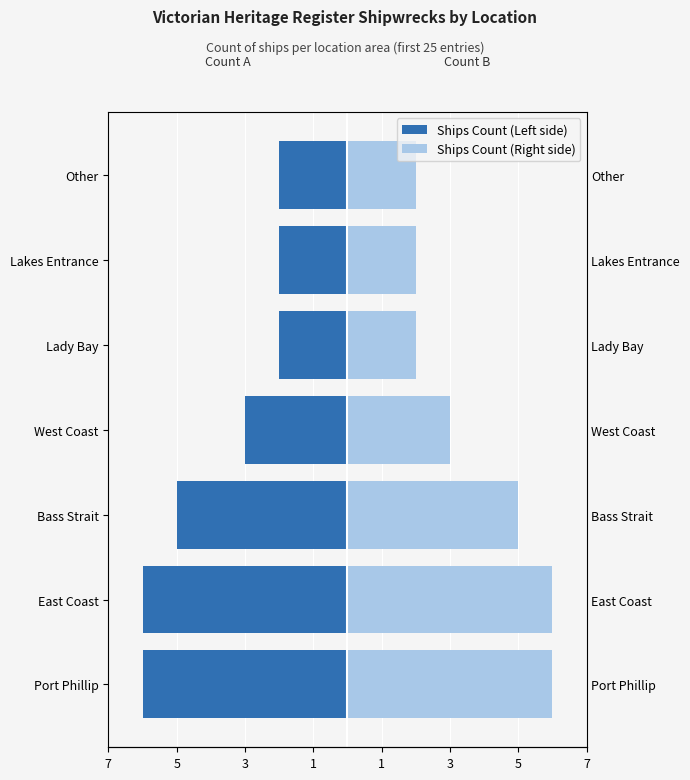

List the series in order of their peak value, lowest first.

Ships Count (Left), Ships Count (Right)